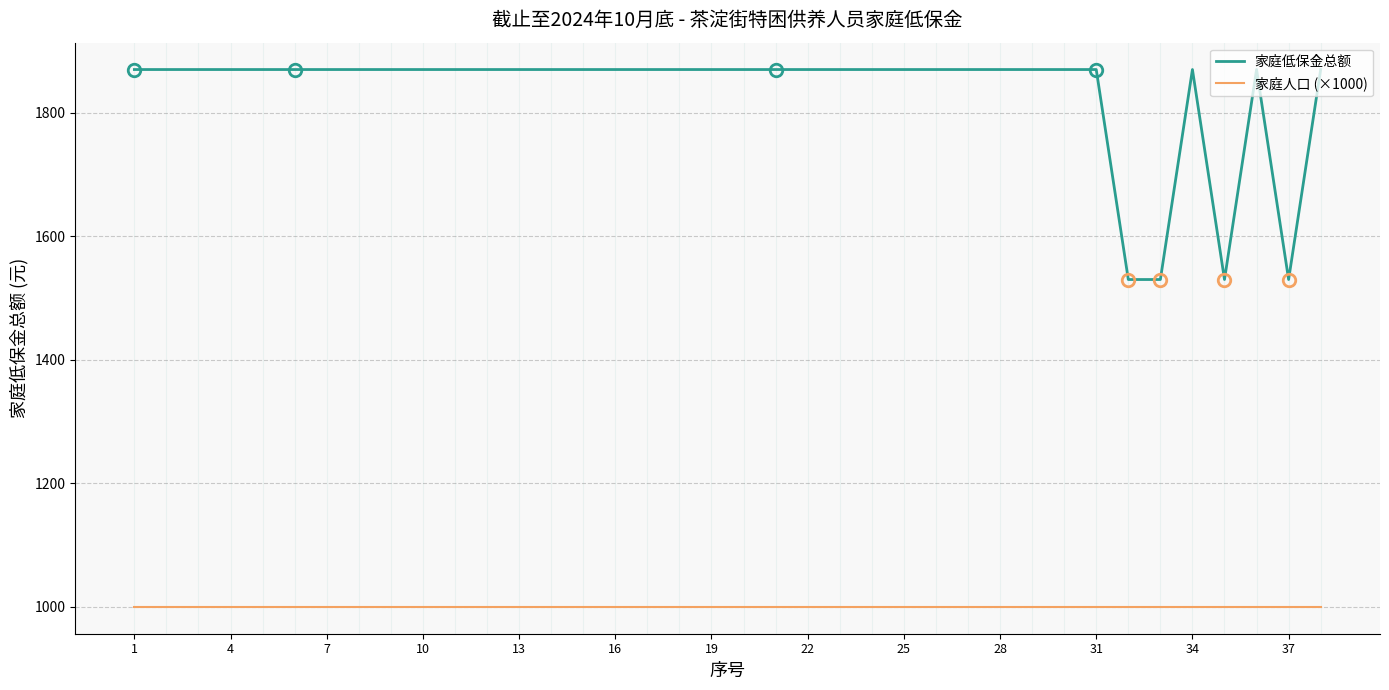

Rank the series by their maximum value, from lowest to highest.

家庭人口 (×1000), 家庭低保金总额